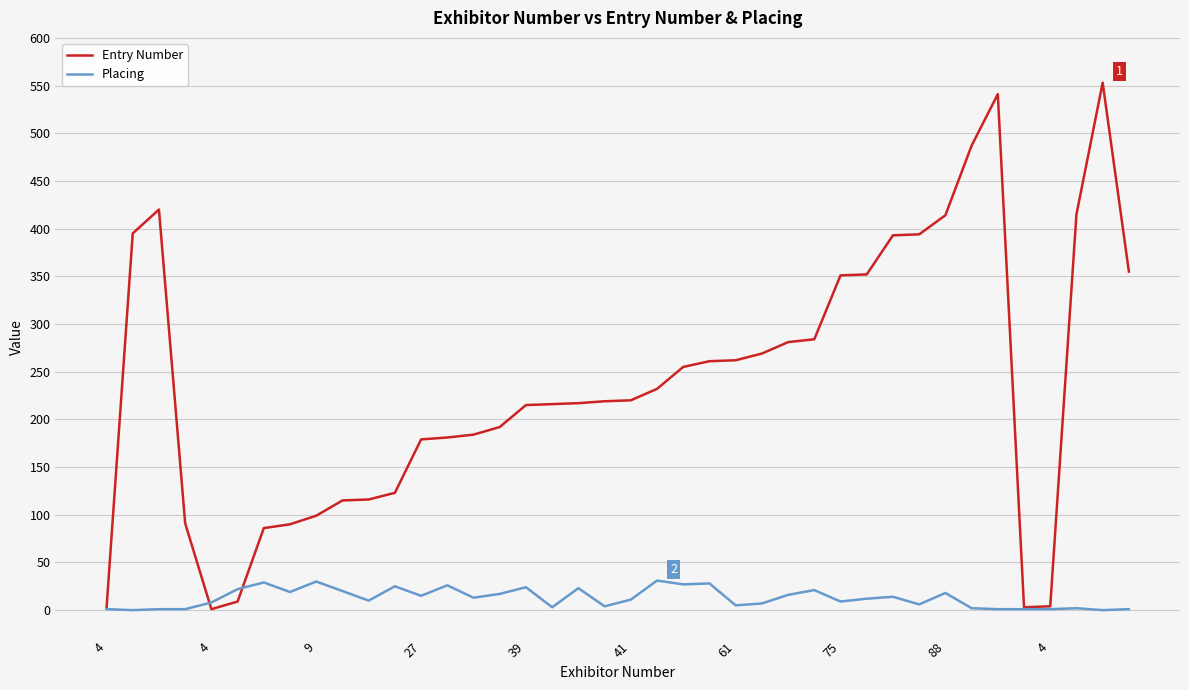

Rank the series by their average value, from highest to lowest.

Entry Number, Placing